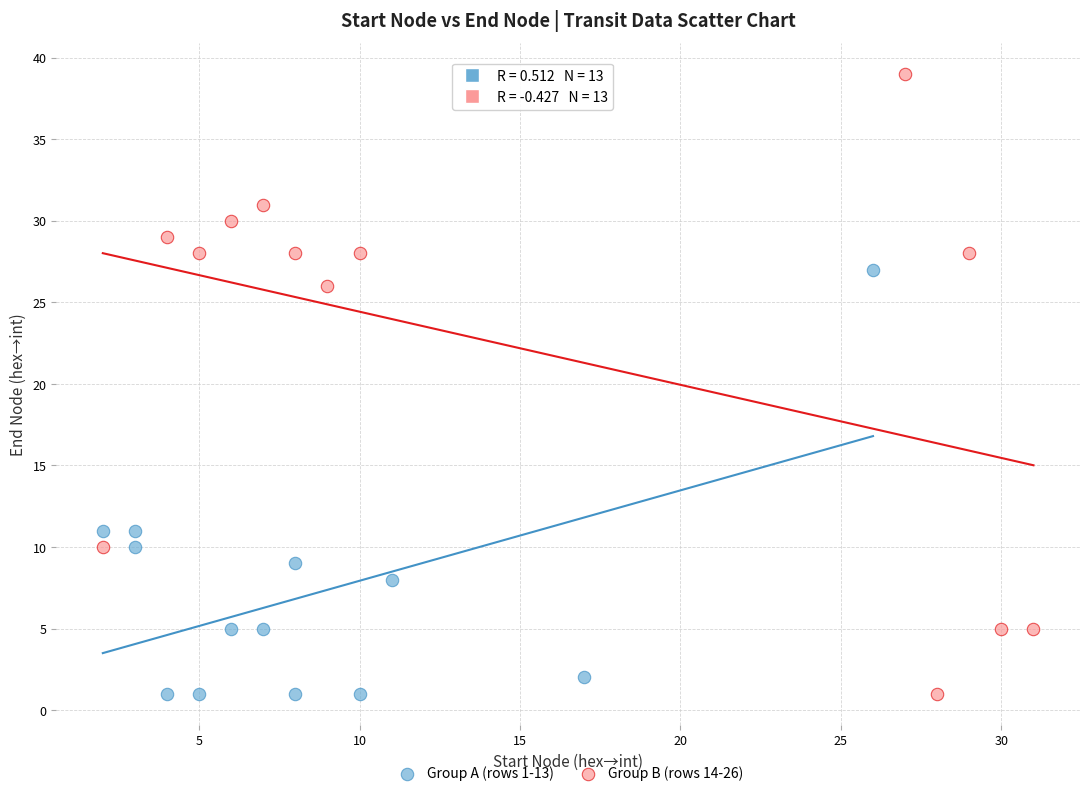

Which series reaches the maximum Y coordinate?

Group B (rows 14-26)